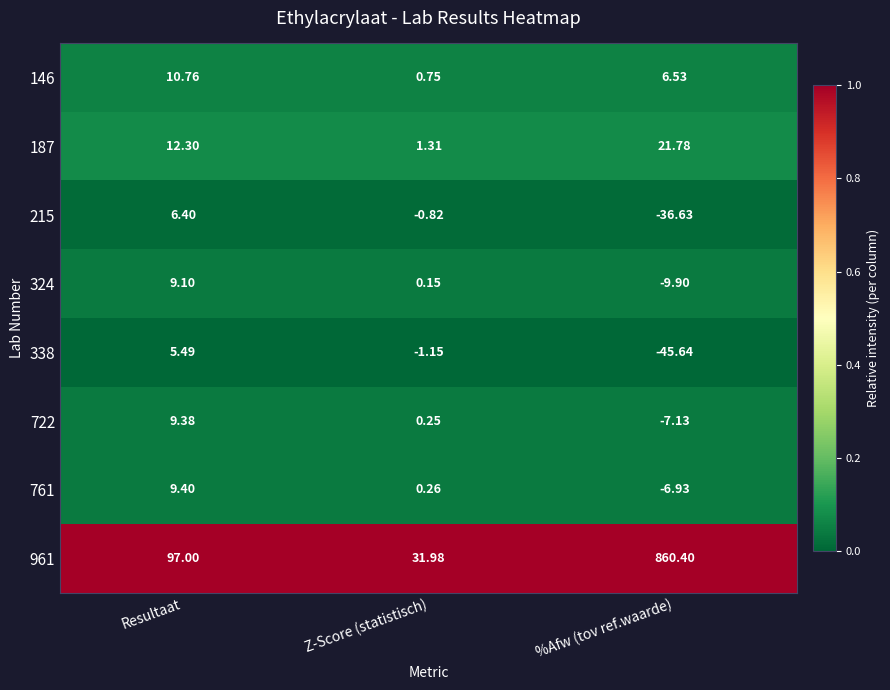

Rank the series at %Afw (tov ref.waarde) from highest to lowest value.

961, 187, 146, 761, 722, 324, 215, 338